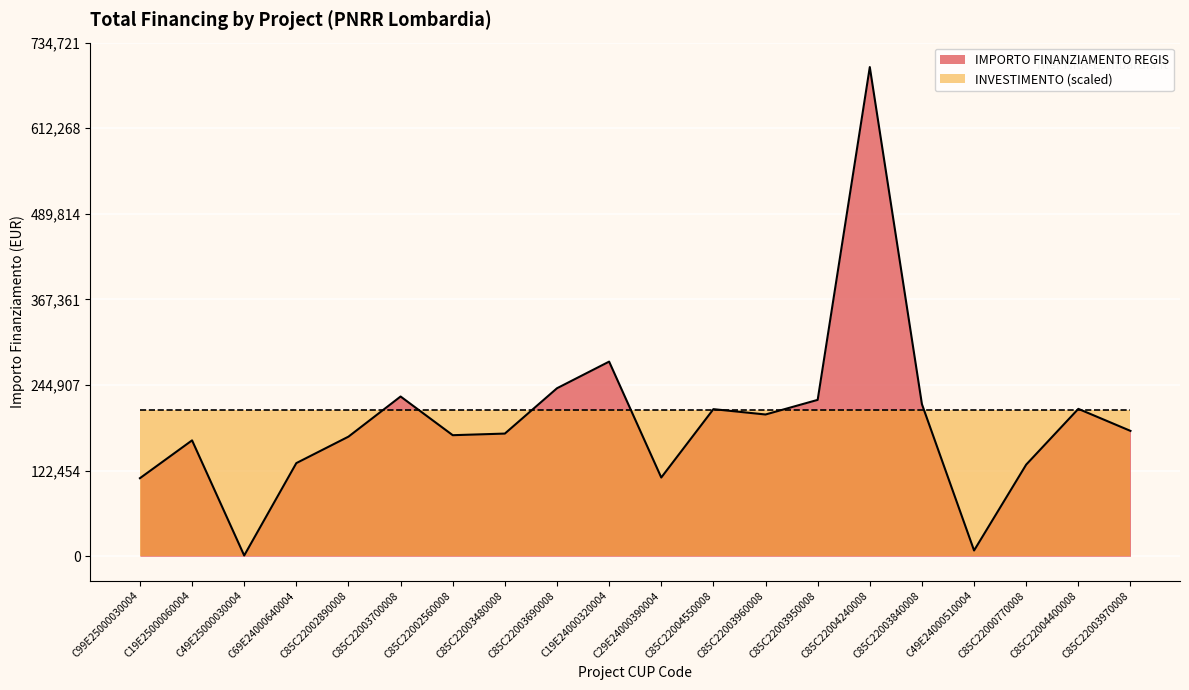

At which category does the data reach its first local valley?

C49E25000030004